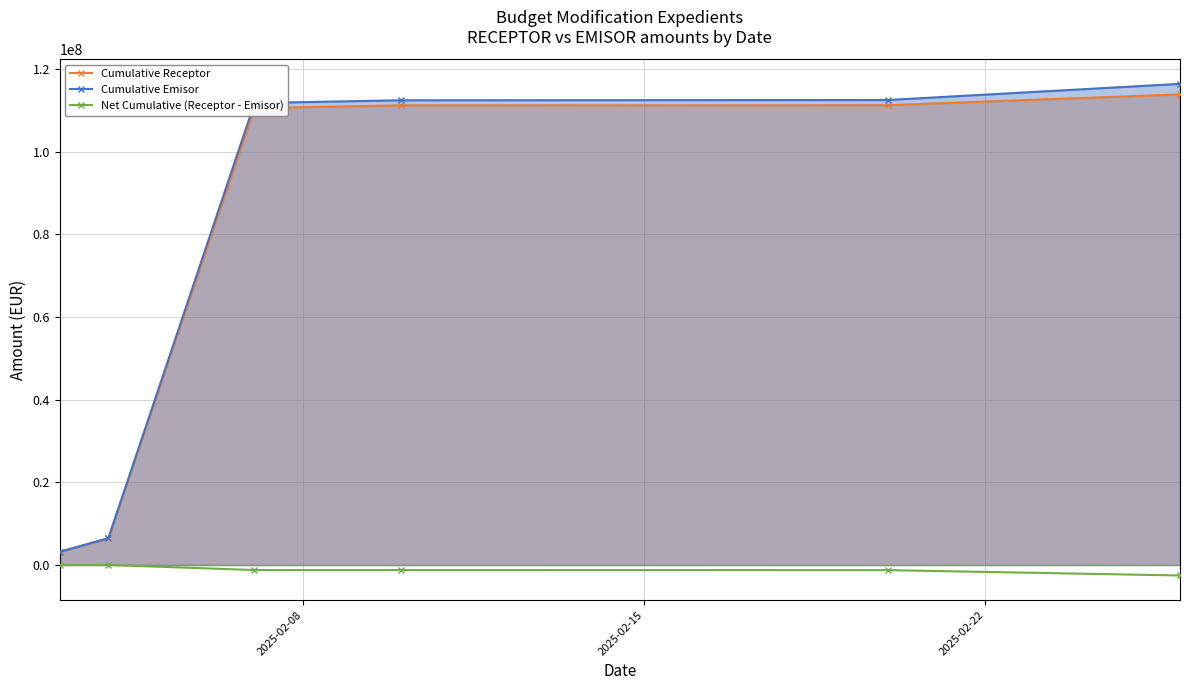

What is the value of the Cumulative Receptor point at the 6th from the left?

113846572.3